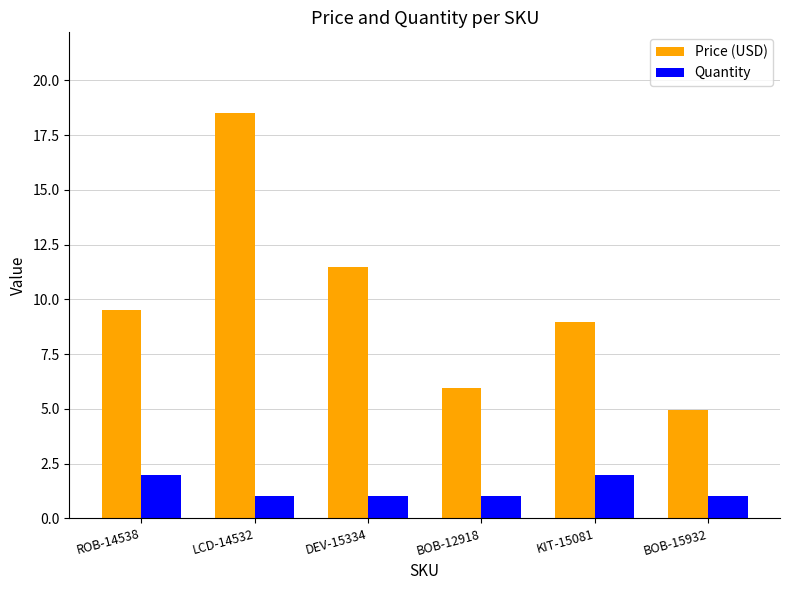

What is the difference between the Price (USD) values at DEV-15334 and ROB-14538?

2.0